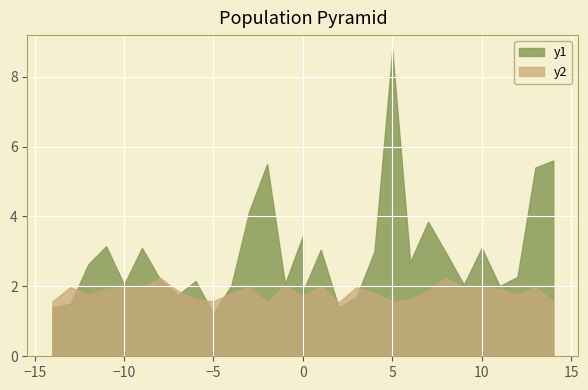

What is the difference between the maximum and second lowest values in the first_away series?

7.0